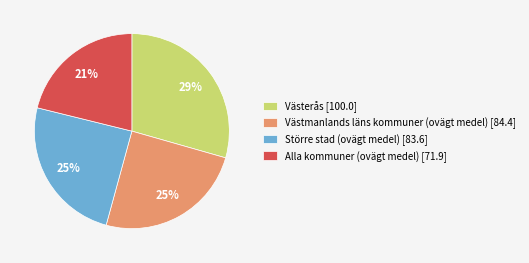

True or false: Större stad (ovägt medel) [83.6] accounts for 25% of the total.

True